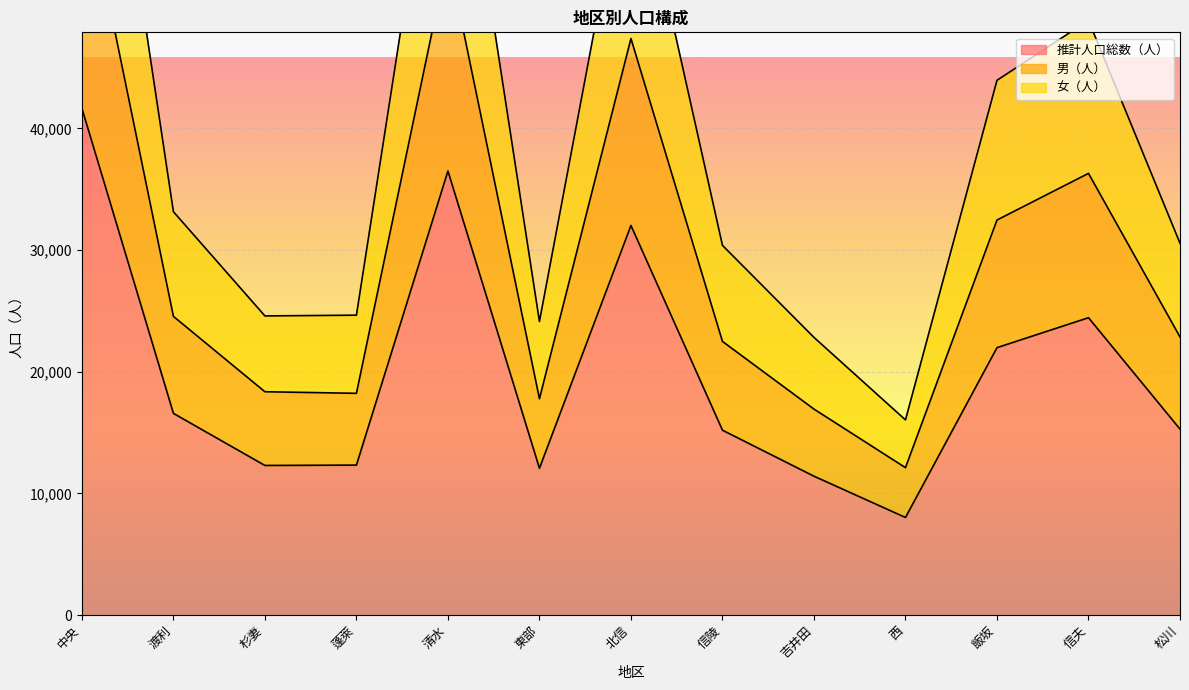

At 蓬萊, list the series in order from largest to smallest.

女（人）, 男（人）, 推計人口総数（人）